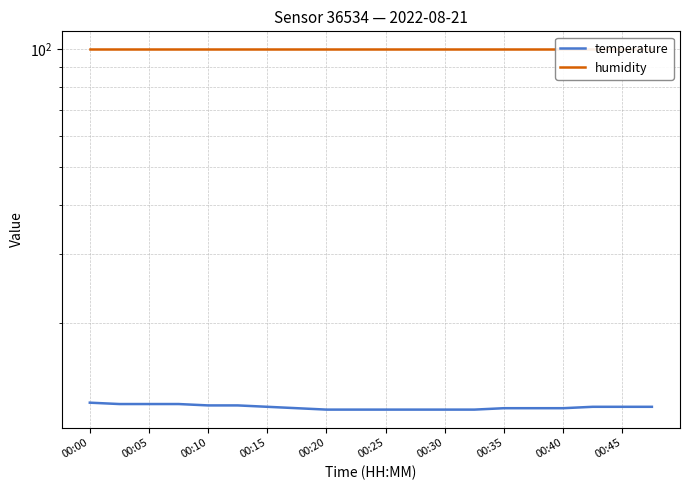

What is the smallest value displayed?

12.0